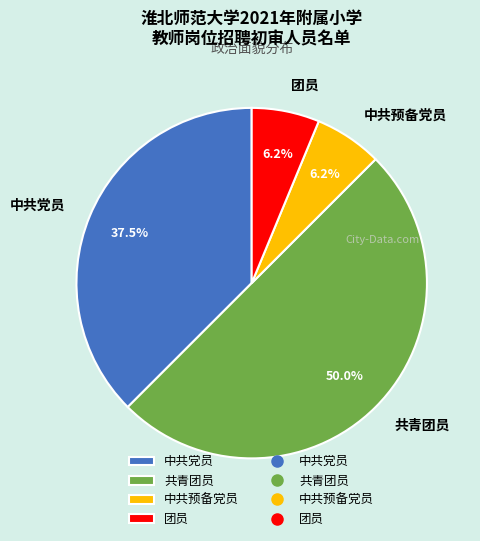

Which slice is the largest?

共青团员